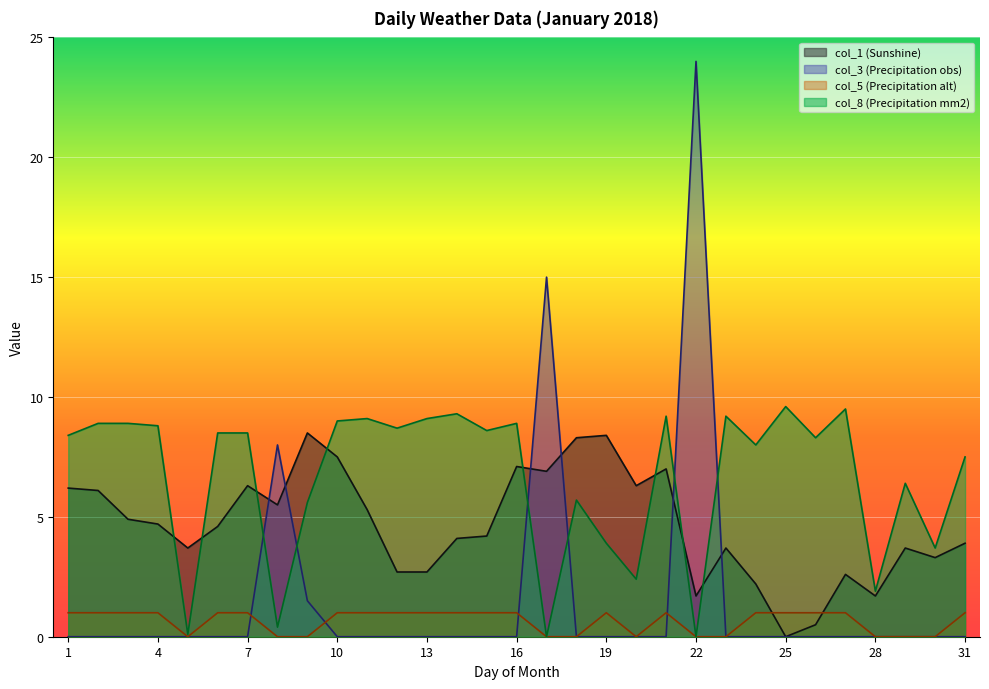

How many series are shown in this chart?

4